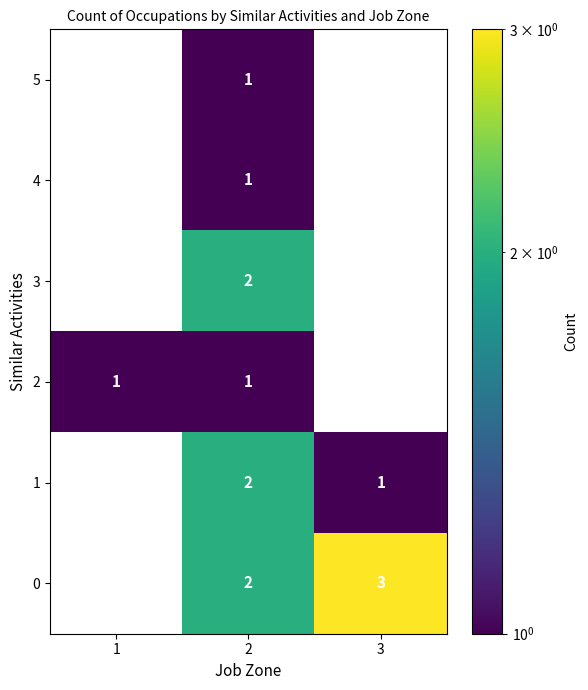

The value of 1 at 2 is 0.6. True or false?

False